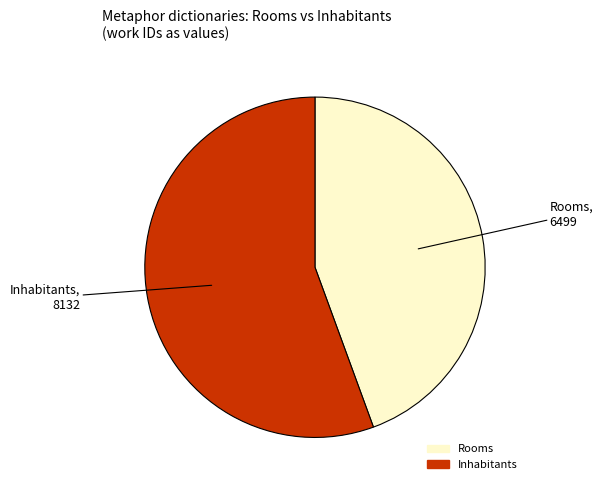

Is it true that Inhabitants is 49% of the pie?

False